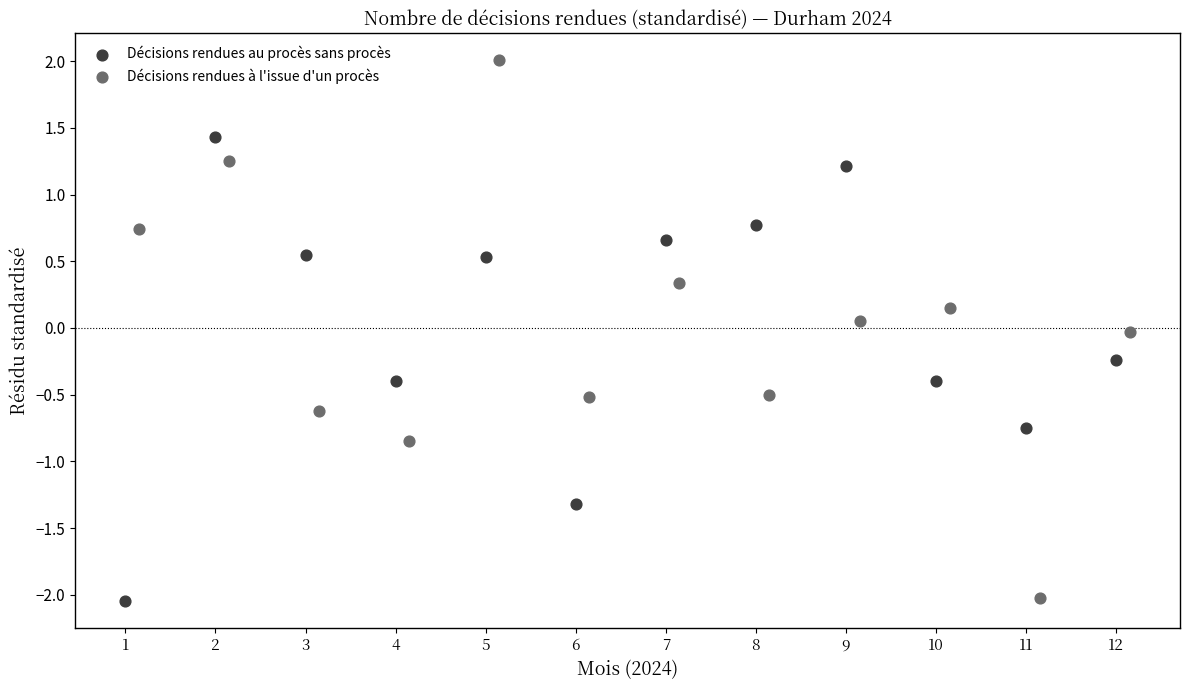

What are all the series names shown in the legend?

Décisions rendues au procès sans procès, Décisions rendues à l'issue d'un procès